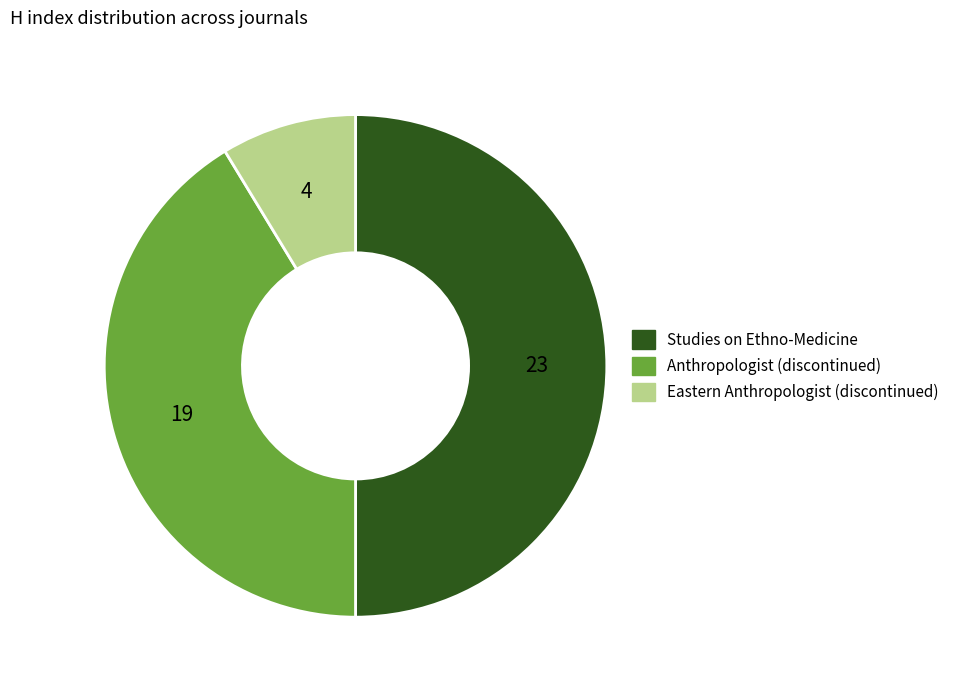

What is the largest slice in the pie chart?

Studies on Ethno-Medicine